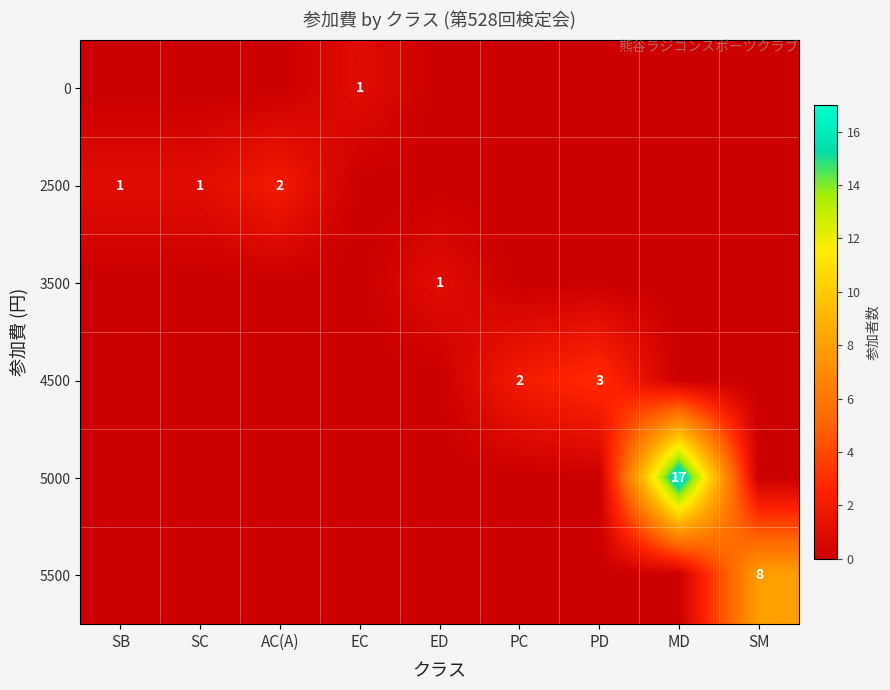

What is the total value across all series at SB?

1